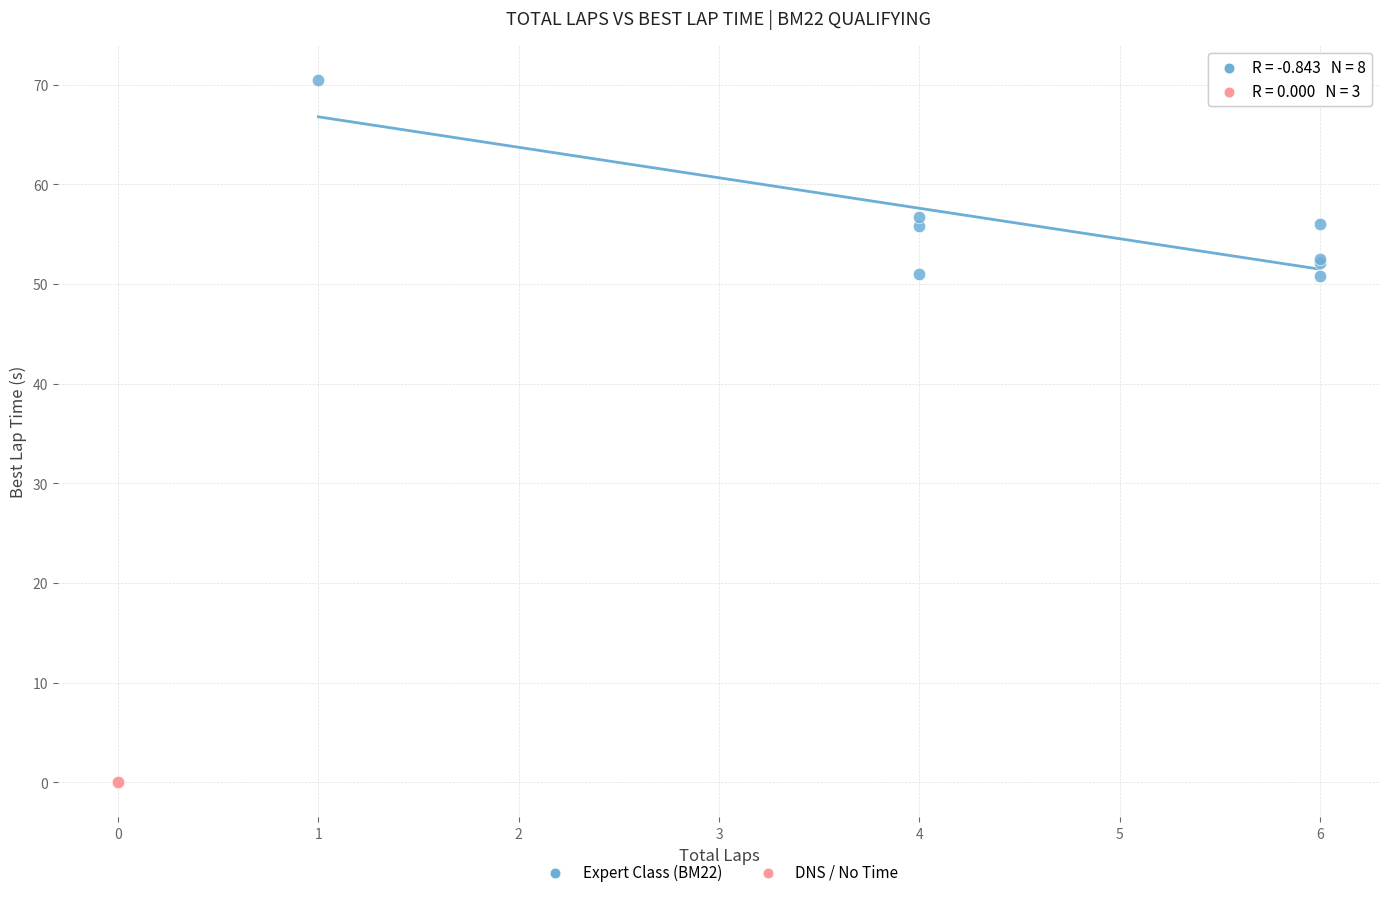

Which series reaches the maximum Y coordinate?

Expert Class (BM22)